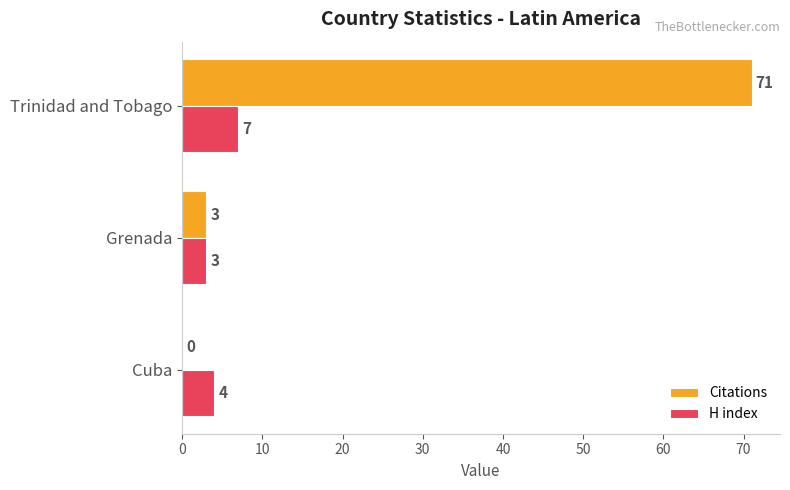

What value does the Citations series have at Trinidad and Tobago, to the nearest 10?

70